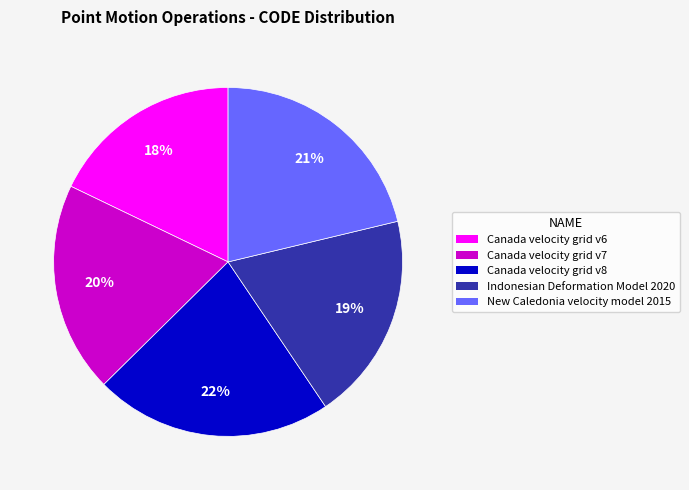

Approximately how many times larger is the value at Canada velocity grid v8 compared to New Caledonia velocity model 2015?

1.0